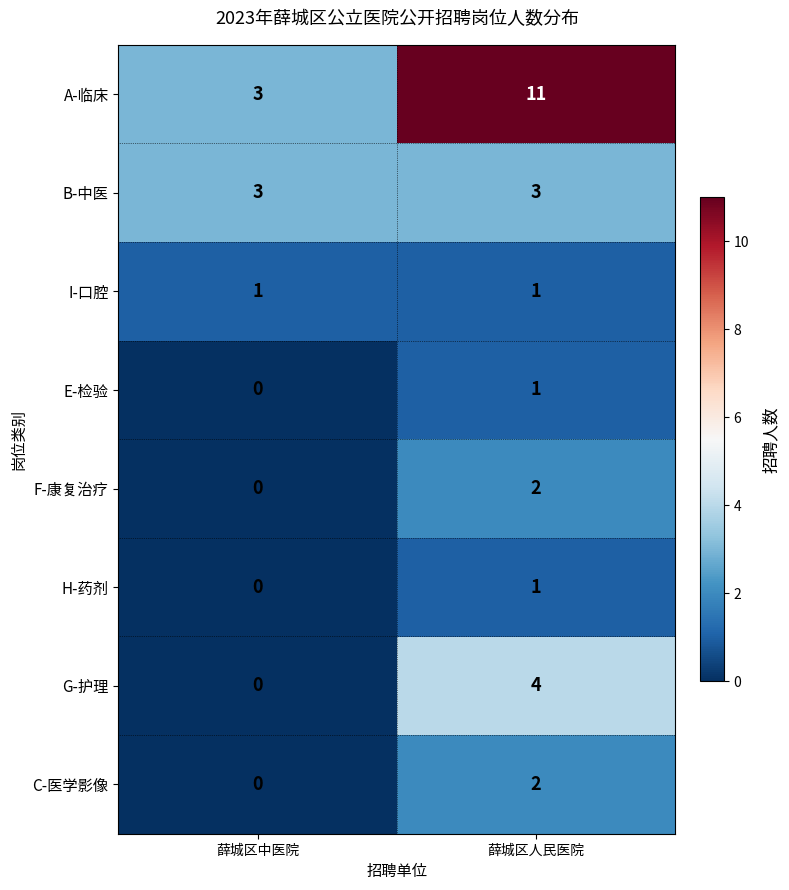

What is the spread (max minus min) of values at 薛城区中医院?

3